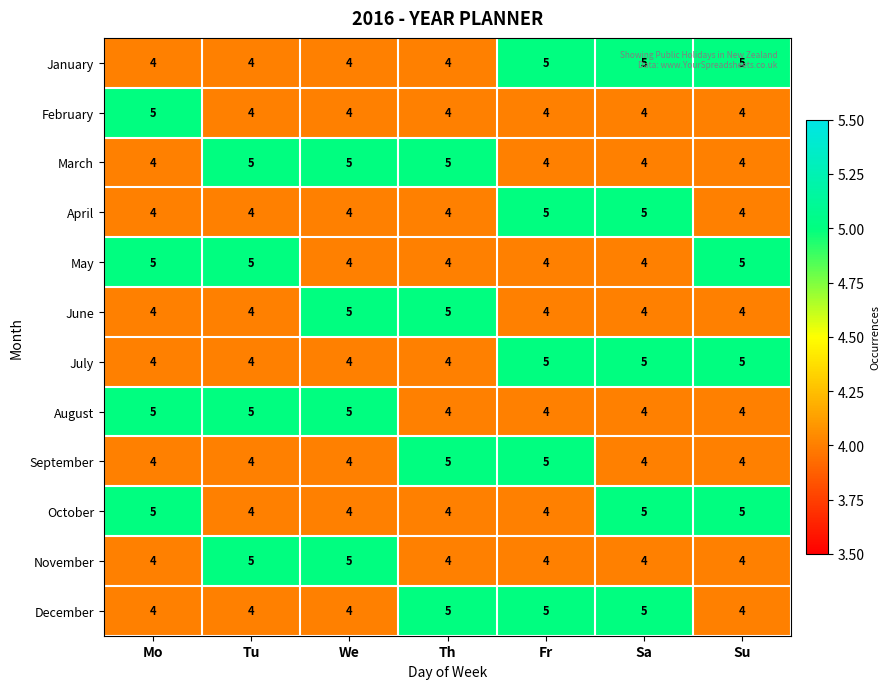

Count the May values in the range 4 to 5.

7